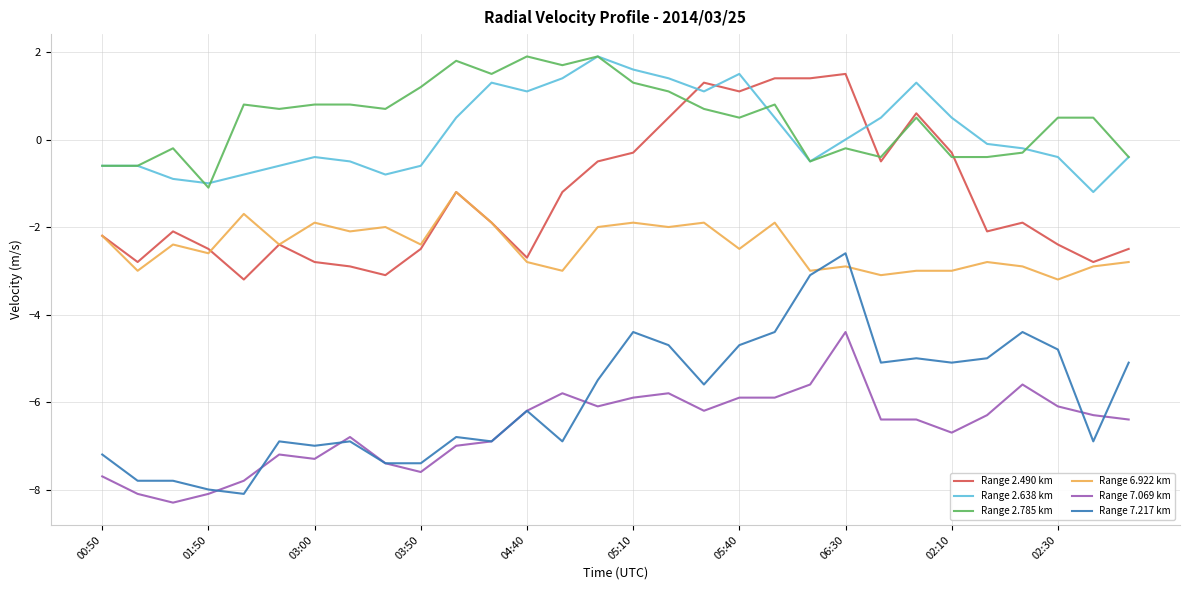

What is the highest value of the Range 7.217 km series?

-2.6